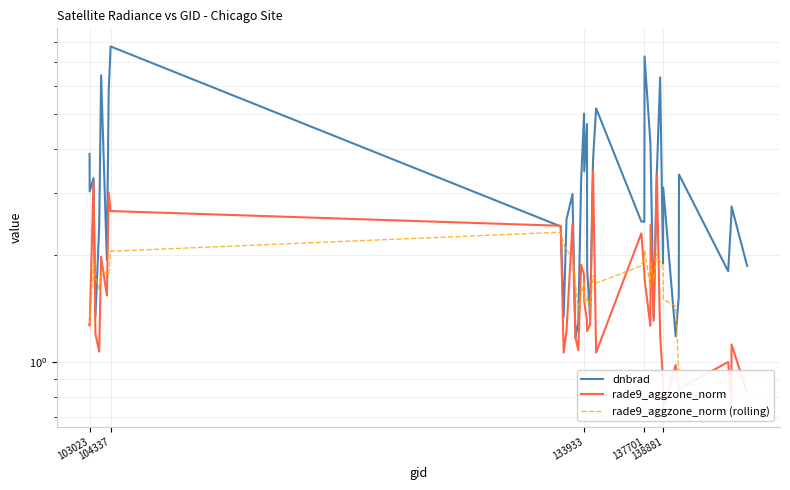

How many interior local peaks does the rade9_aggzone_norm series have?

12